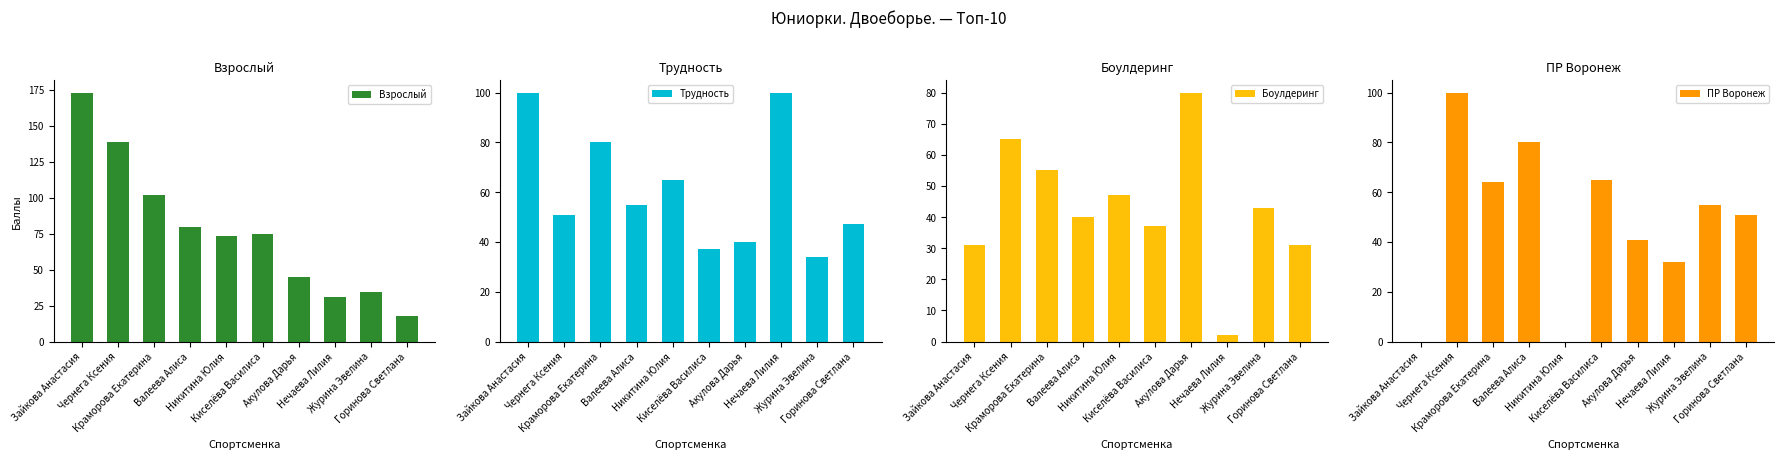

Which series has the largest total across all categories?

Взрослый